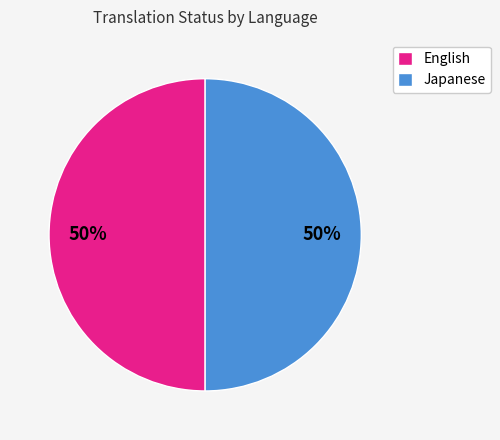

Do Japanese and English together represent more than half of the pie?

Yes